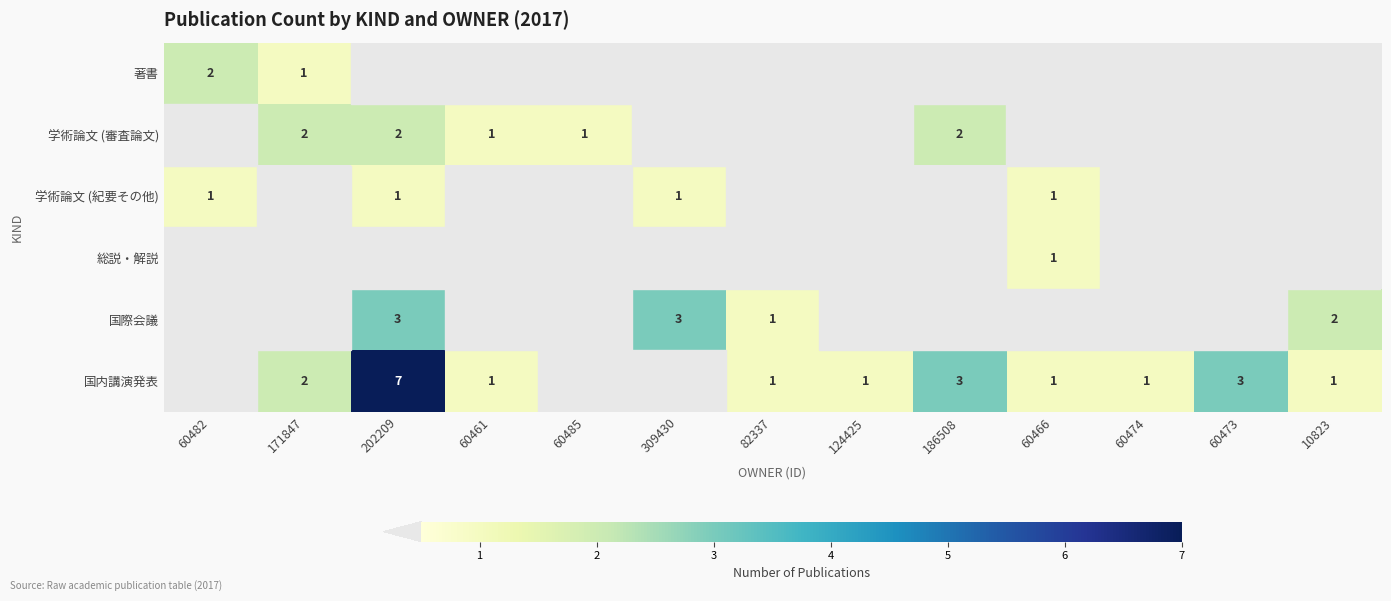

Between 60473 and 82337, which is larger?

60473